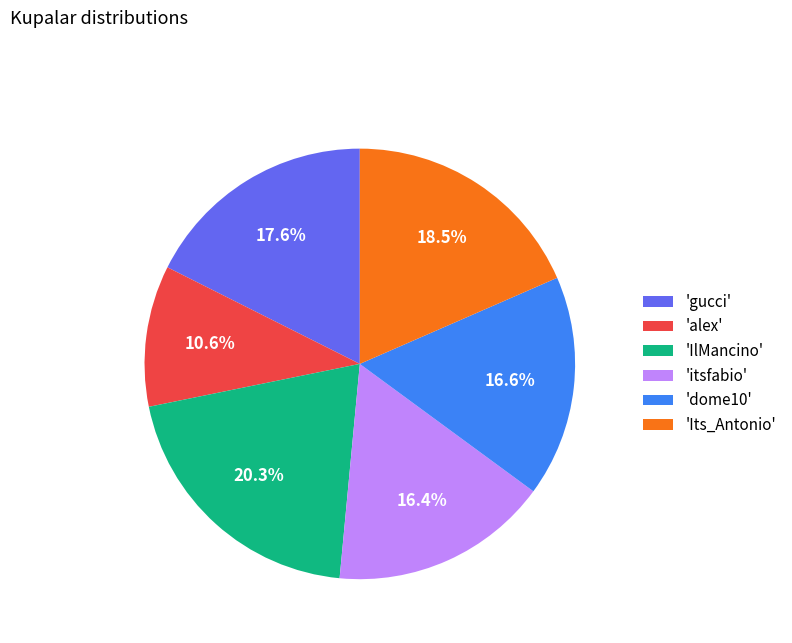

Is 'IlMancino' the majority of the pie?

No